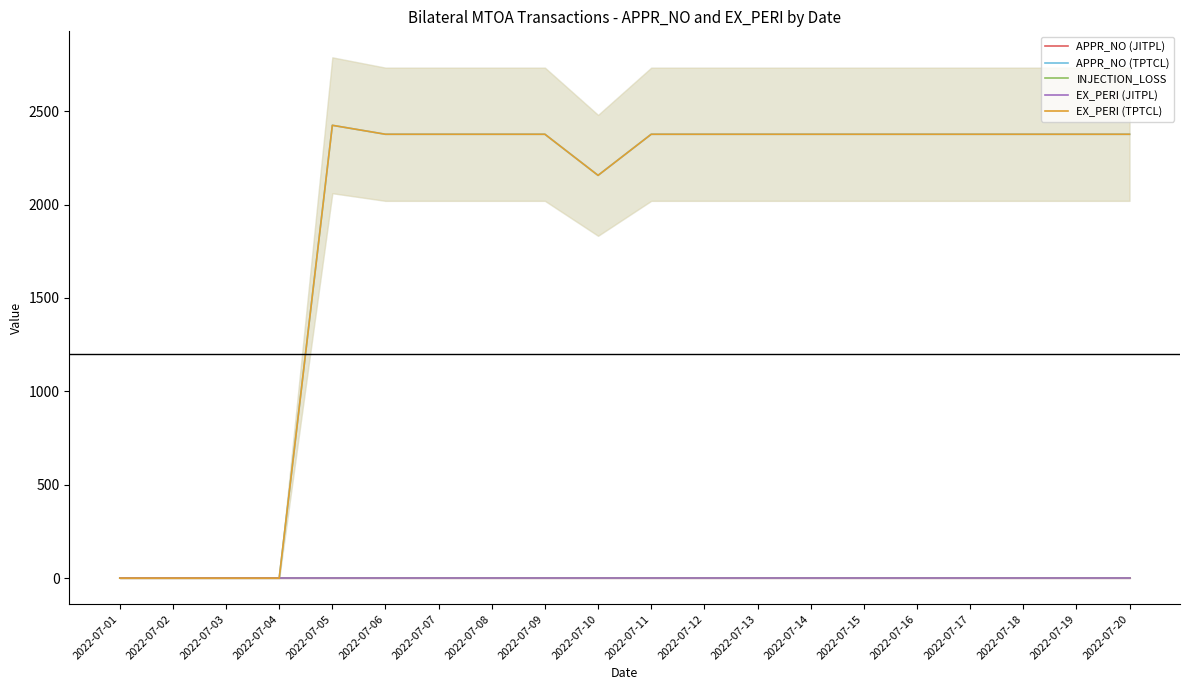

Reading right to left, list all the values displayed in this chart.

APPR_NO (JITPL): 0	0	0	0	0	0	0	0	0	0	0	0	0	0	0	0	0	0	0	0
APPR_NO (TPTCL): 2376	2376	2376	2376	2376	2376	2376	2376	2376	2376	2156	2376	2376	2376	2376	2424	0	0	0	0
INJECTION_LOSS: 0	0	0	0	0	0	0	0	0	0	0	0	0	0	0	0	0	0	0	0
EX_PERI (JITPL): 0	0	0	0	0	0	0	0	0	0	0	0	0	0	0	0	0	0	0	0
EX_PERI (TPTCL): 2376	2376	2376	2376	2376	2376	2376	2376	2376	2376	2156	2376	2376	2376	2376	2424	0	0	0	0